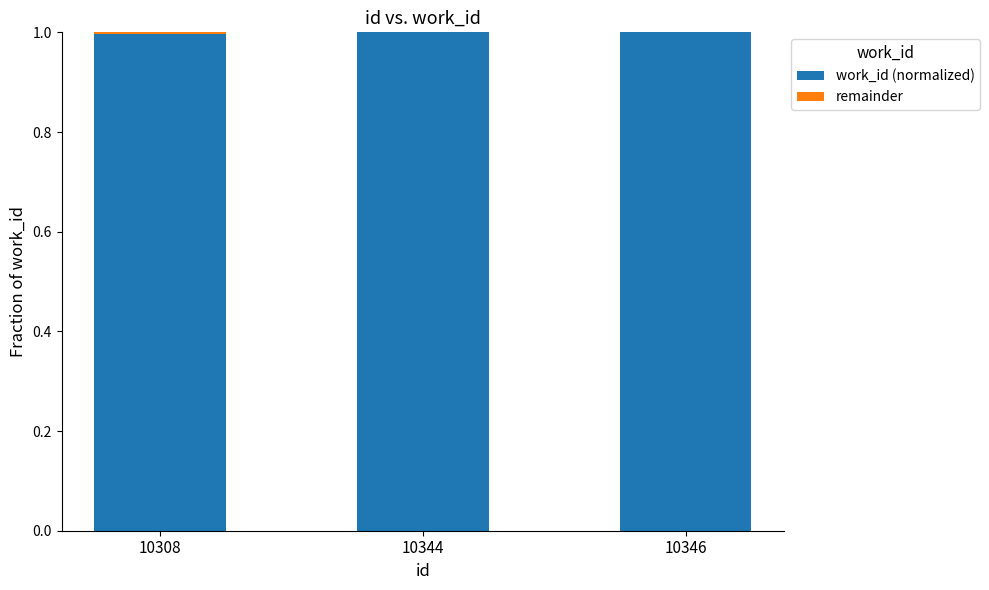

What is the total value across all series at 10344?

1.0